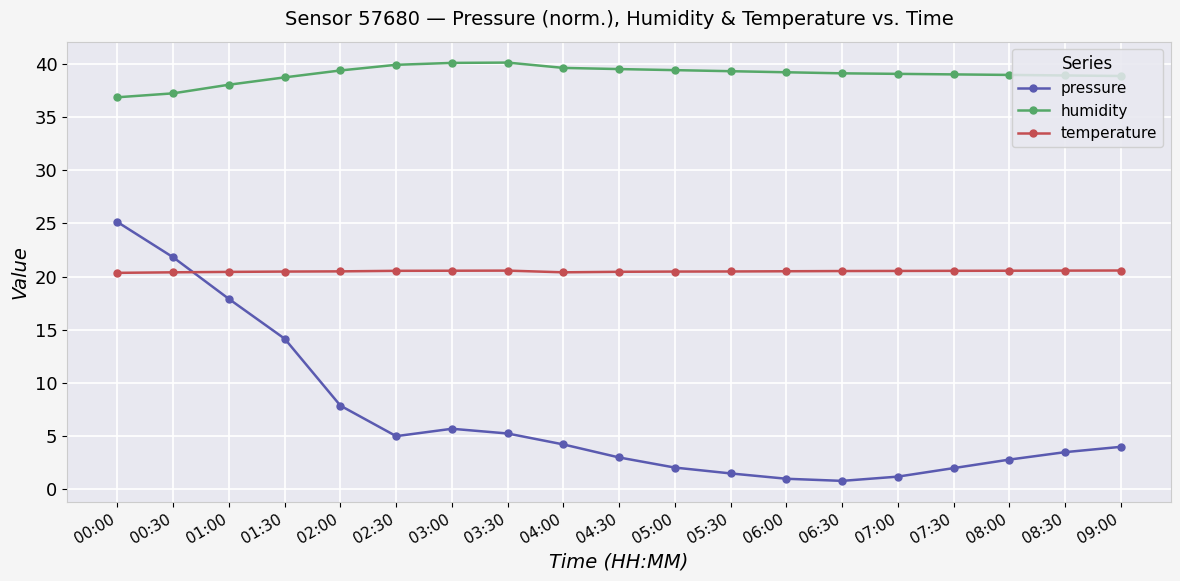

Which series has the widest spread of values?

pressure